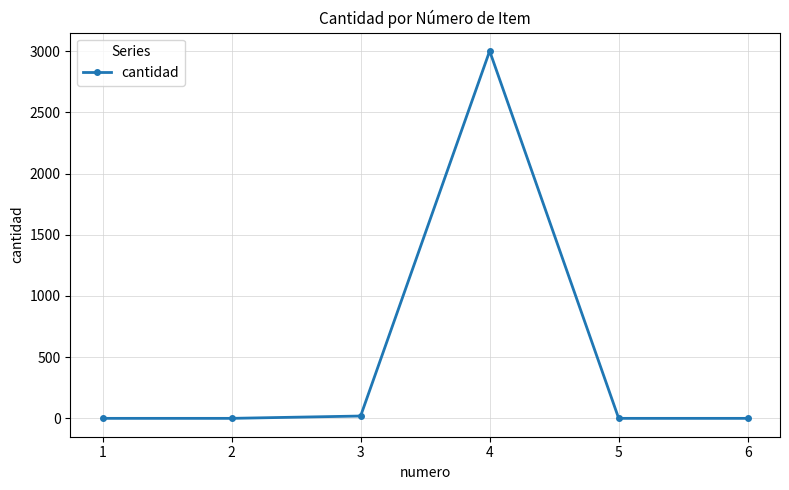

Does the chart display data point markers on the line(s)?

Yes